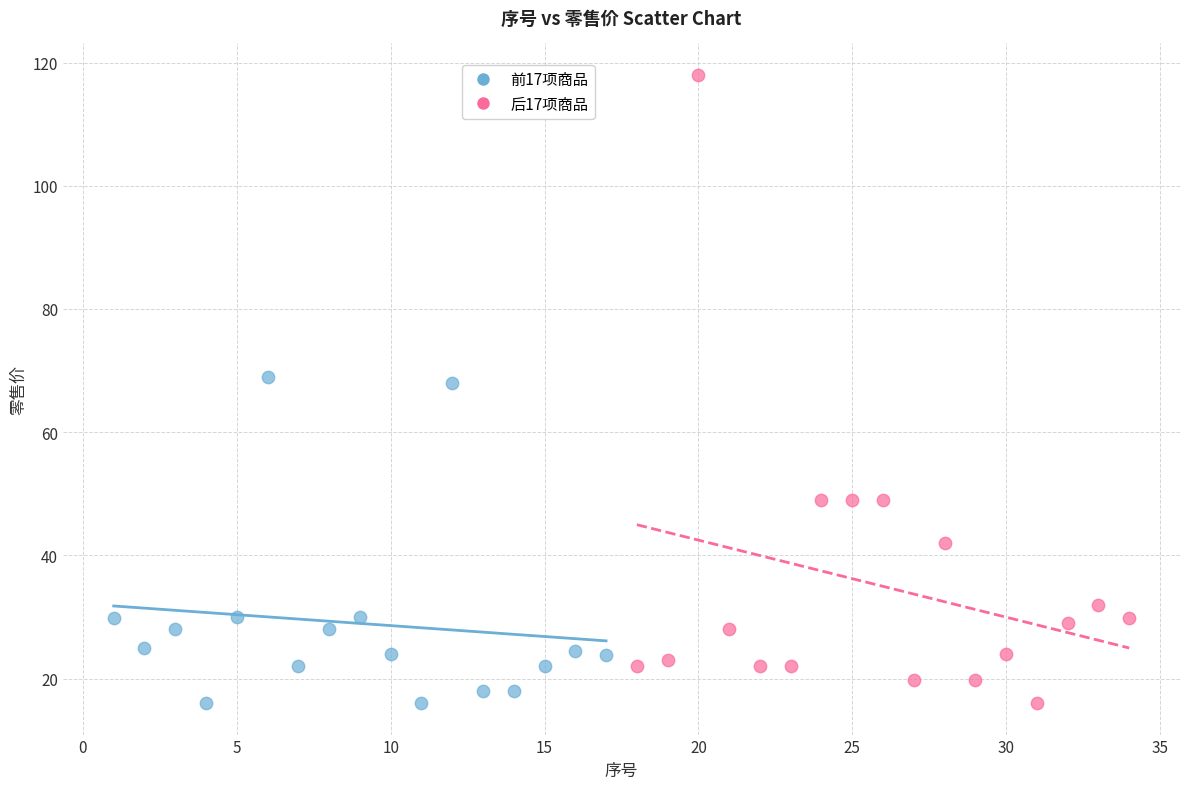

Which series contains the highest Y value?

后17项商品